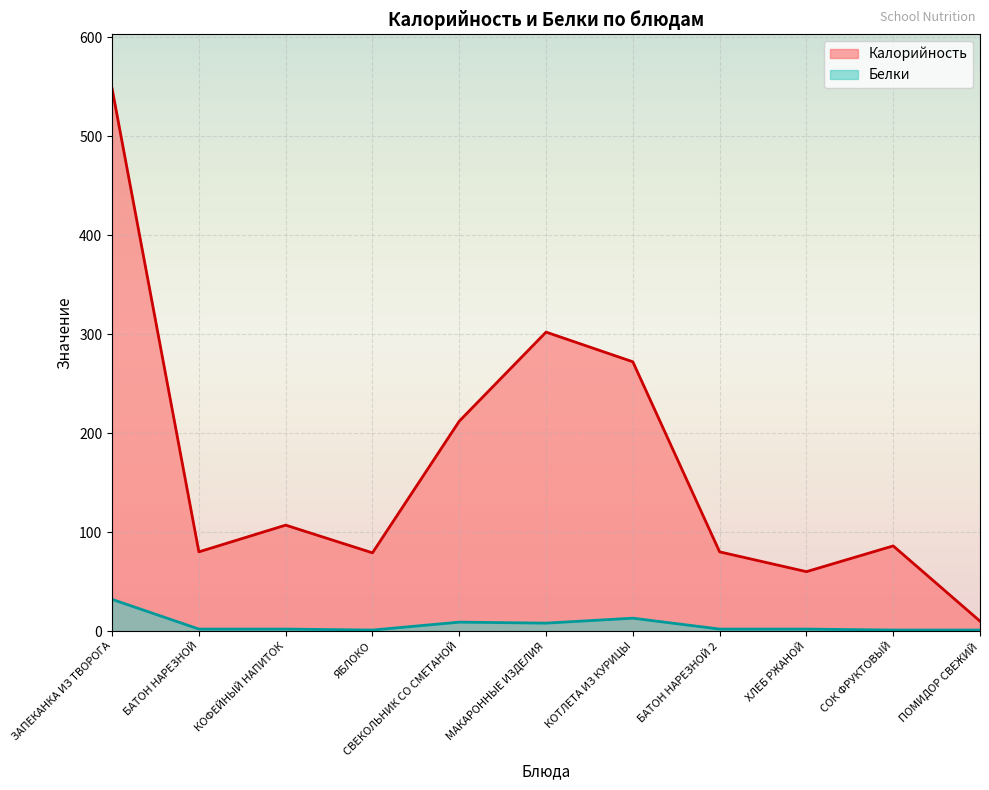

How many data points in Калорийность are less than 86?

5